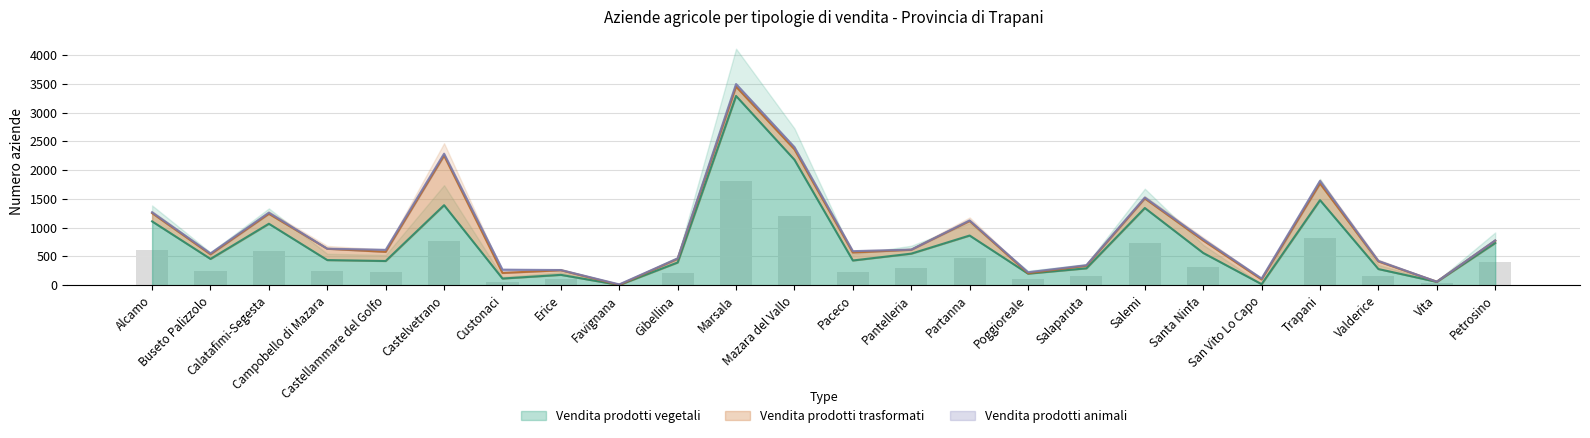

Reading left to right, transcribe all the data shown in this chart.

Vendita prodotti vegetali: 1109	456	1068	436	420	1391	115	179	3	394	3291	2181	429	548	863	200	293	1342	560	17	1479	280	57	733
Vendita prodotti trasformati: 144	80	173	197	159	863	97	80	1	64	163	182	139	67	252	8	45	166	217	82	289	132	3	42
Vendita prodotti animali: 15	16	20	1	35	33	57	4	9	7	44	37	23	3	11	16	9	16	21	16	45	9	0	3